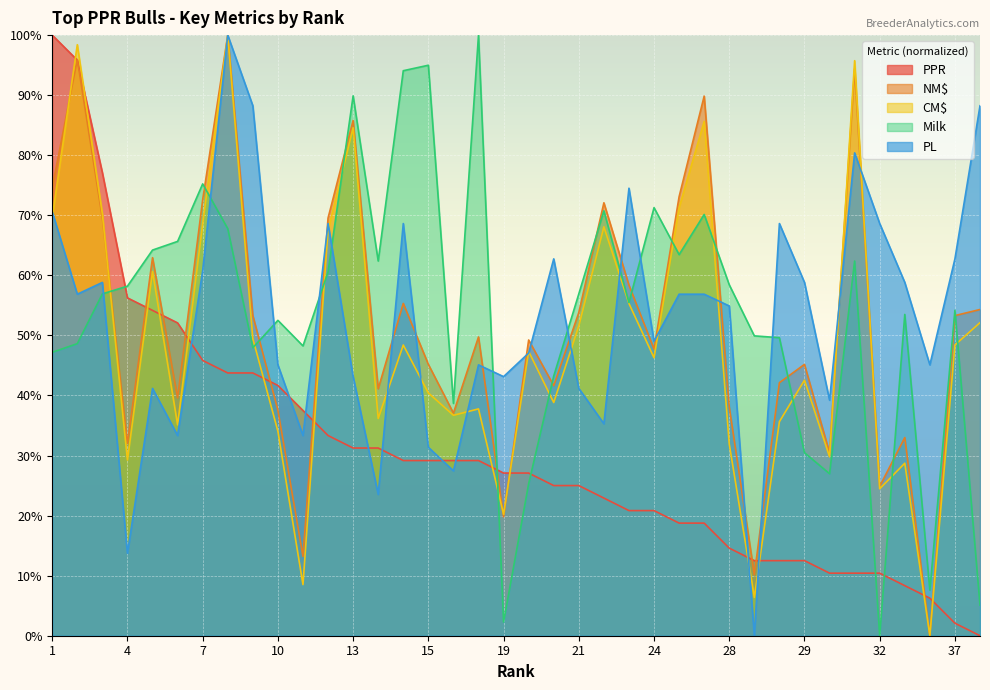

At which category is the sum across all series the highest?

8